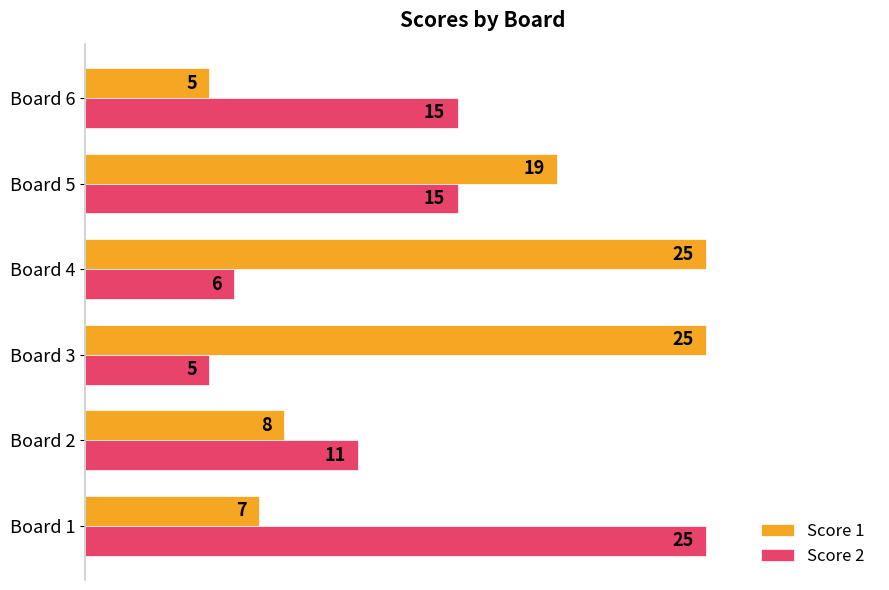

Count the number of categories in the chart.

6